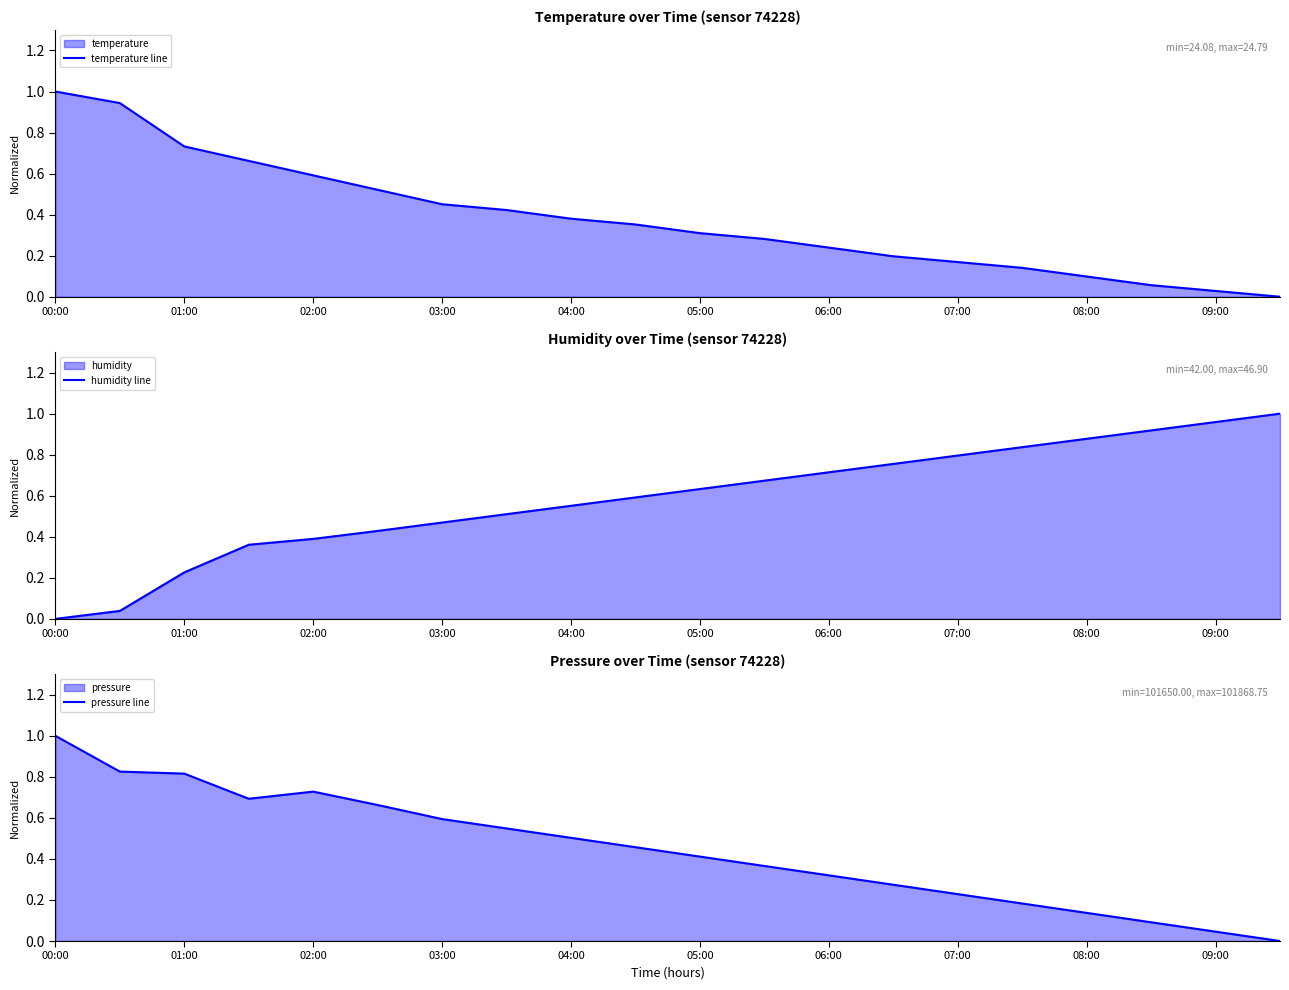

True or false: humidity line and pressure line intersect in this chart.

True